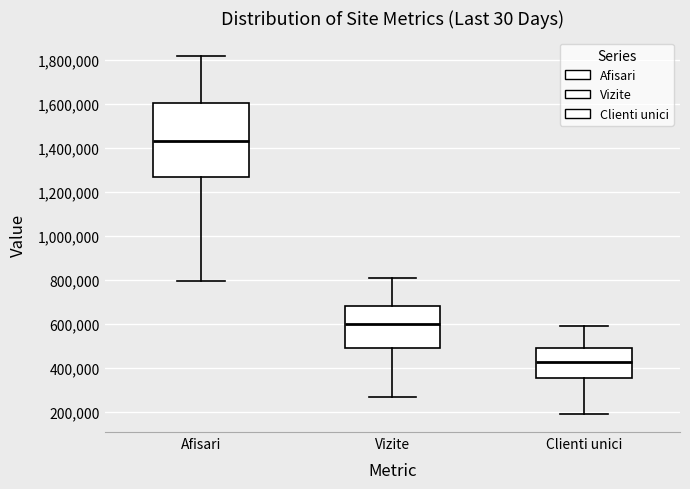

Comparing the boxes themselves (not the whiskers), which one is the tallest?

Afisari